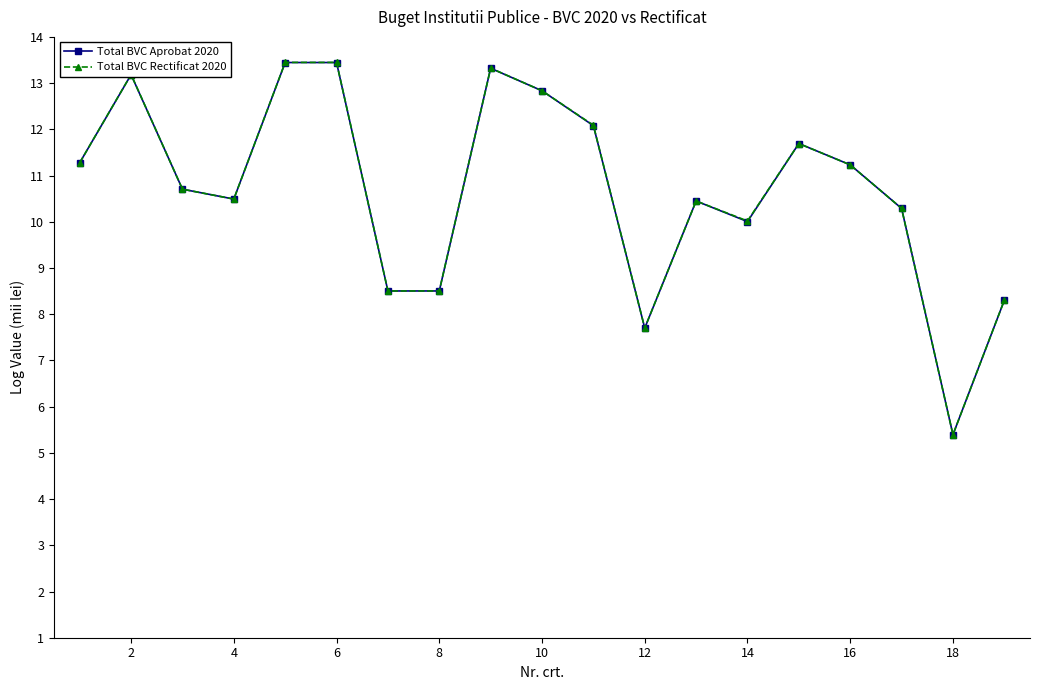

What is the value of the Total BVC Rectificat 2020 point at the 11th from the left?

12.1